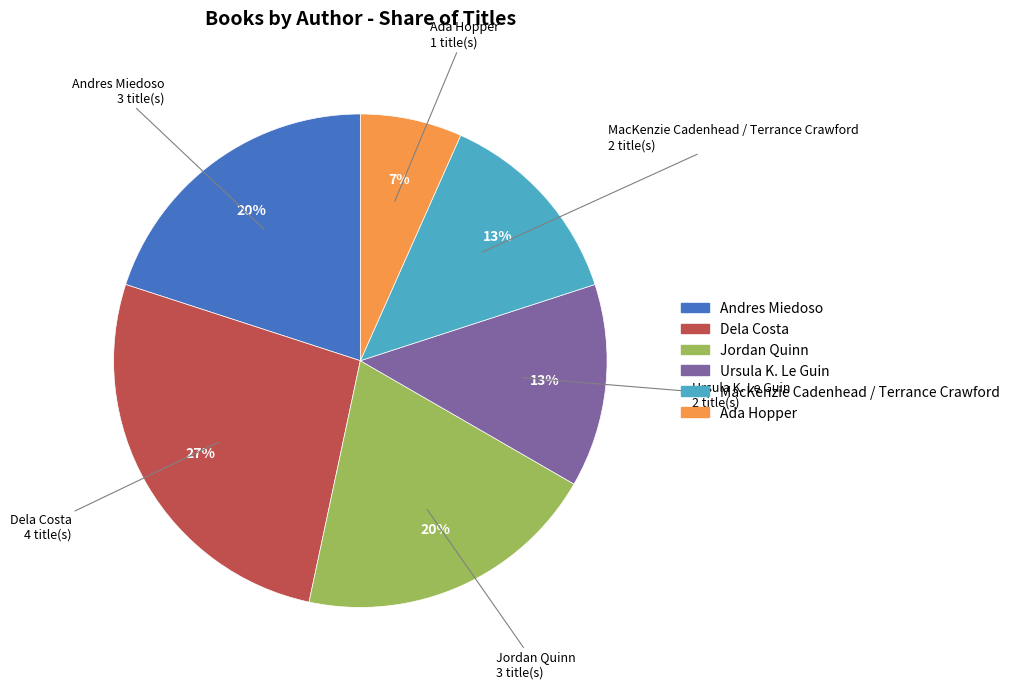

Does Dela Costa represent more than half of the total?

No